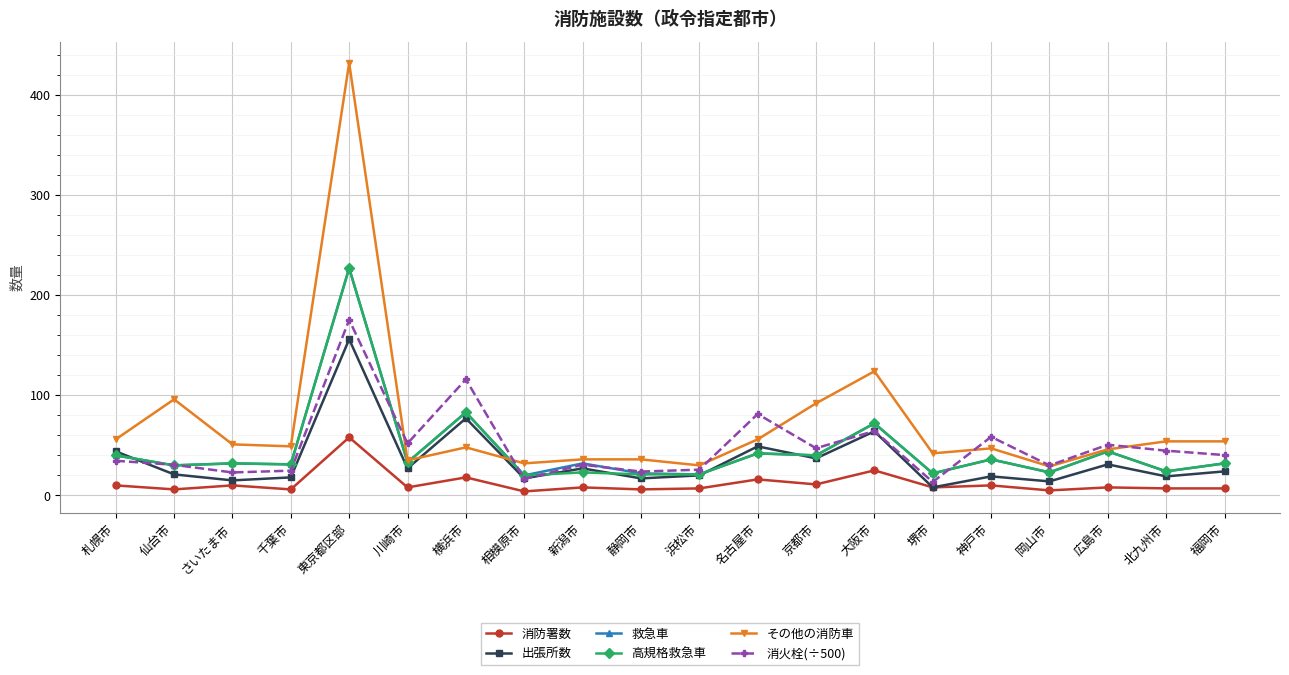

True or false: 消火栓(÷500) and 高規格救急車 intersect in this chart.

True